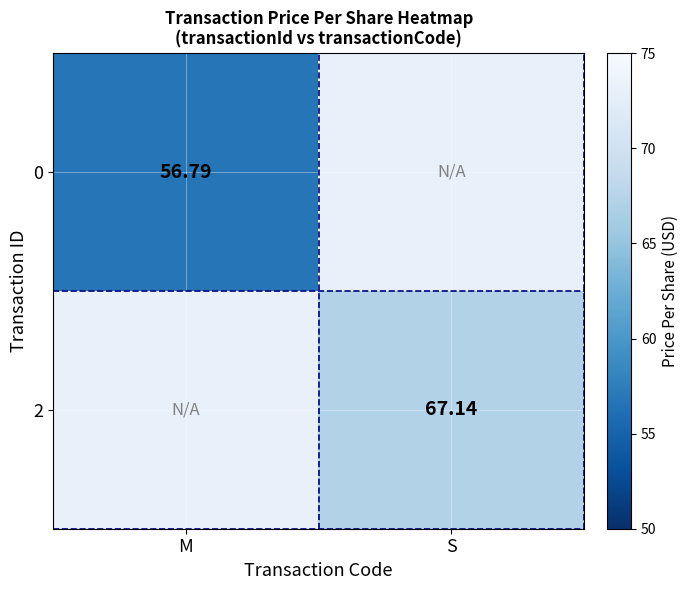

Is the value of 2 at S greater than the value of 0 at M?

Yes